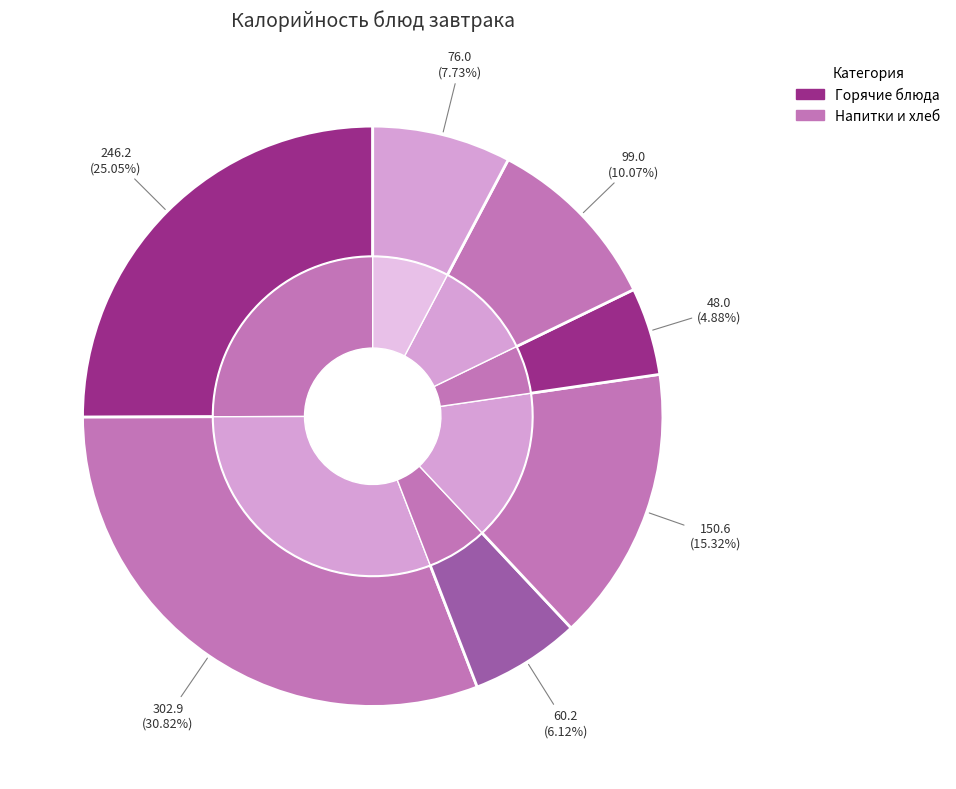

The Печень говяжья по-строгановски slice represents 19% of the pie. True or false?

False